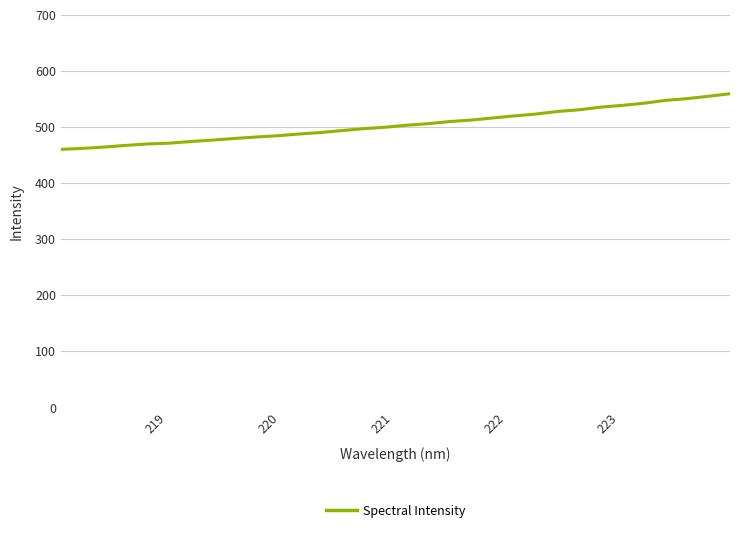

What is the minimum value shown in the chart?

460.1